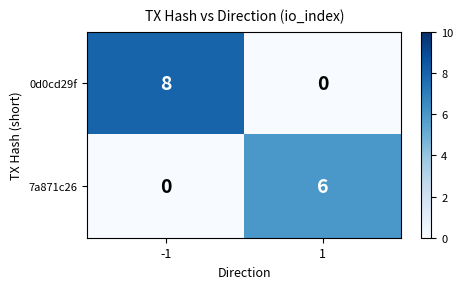

List the series in order of their peak value, lowest first.

7a871c26, 0d0cd29f